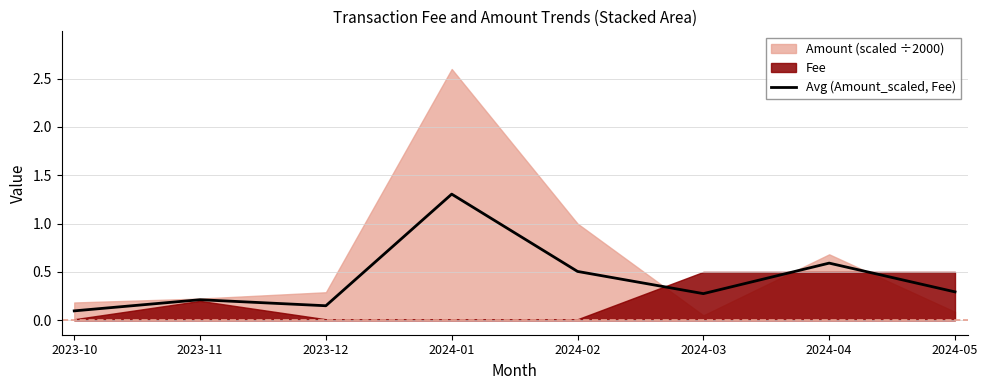

How many points are lower than both their immediate neighbors (excluding endpoints)?

2